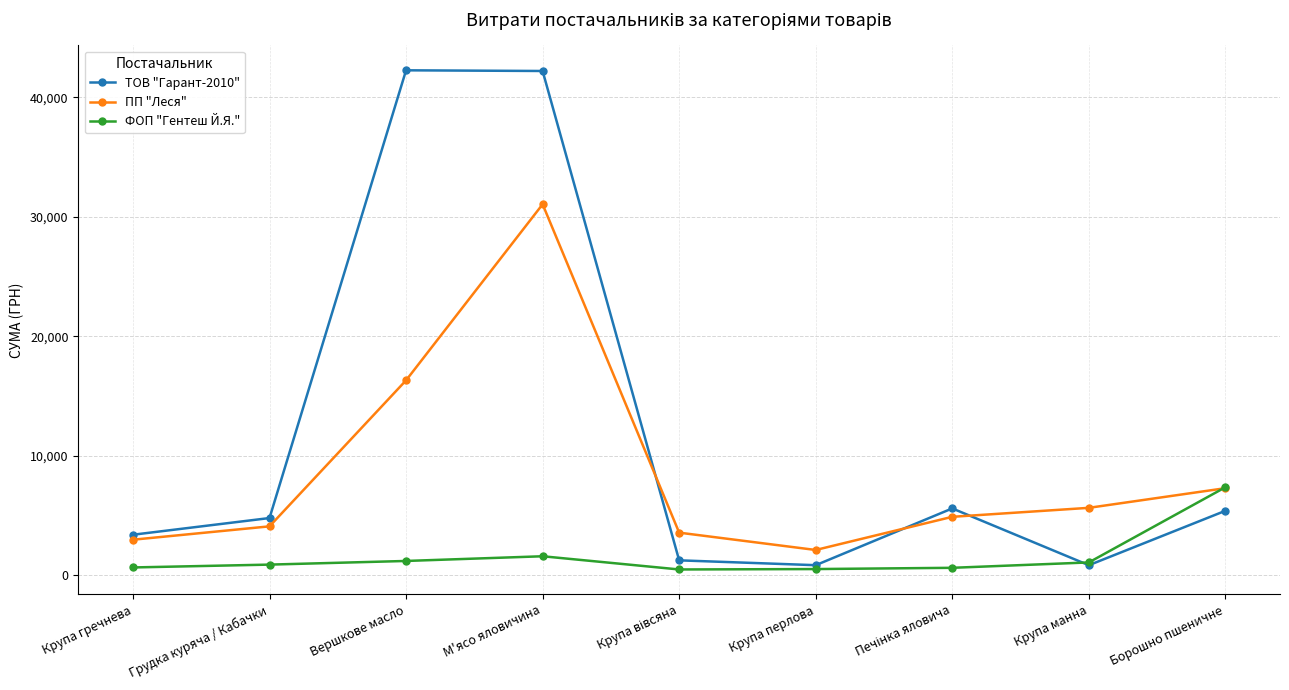

Rank the series by their average value, from highest to lowest.

ТОВ "Гарант-2010", ПП "Леся", ФОП "Гентеш Й.Я."